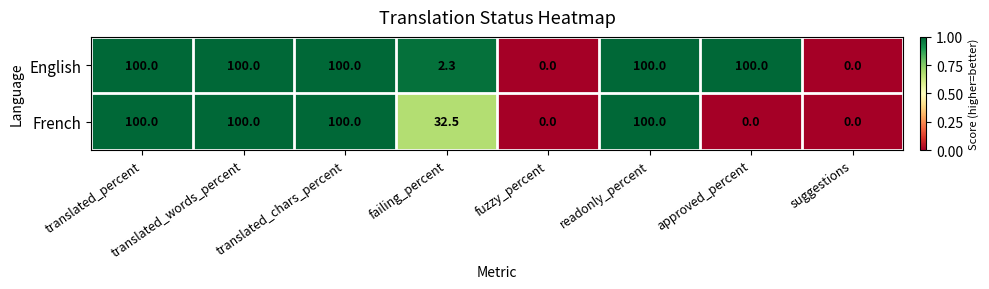

Which series has the largest total across all categories?

English